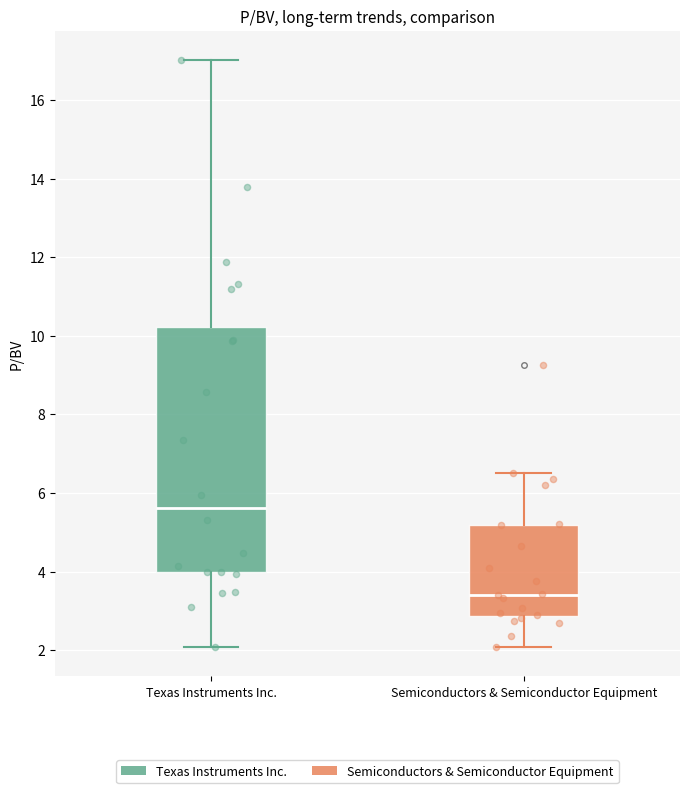

Where does the upper whisker of the box for Texas Instruments Inc. end on the y-axis? The values are not printed on the chart, so give them approximately, as read against the axis.

17.0